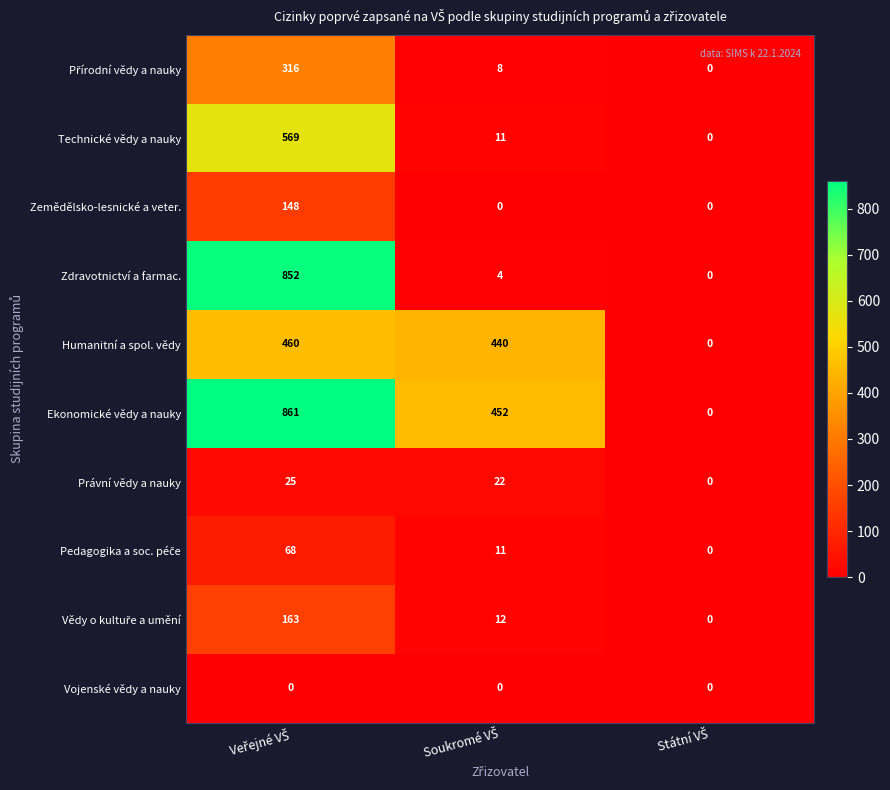

Count the number of data series in this chart.

10